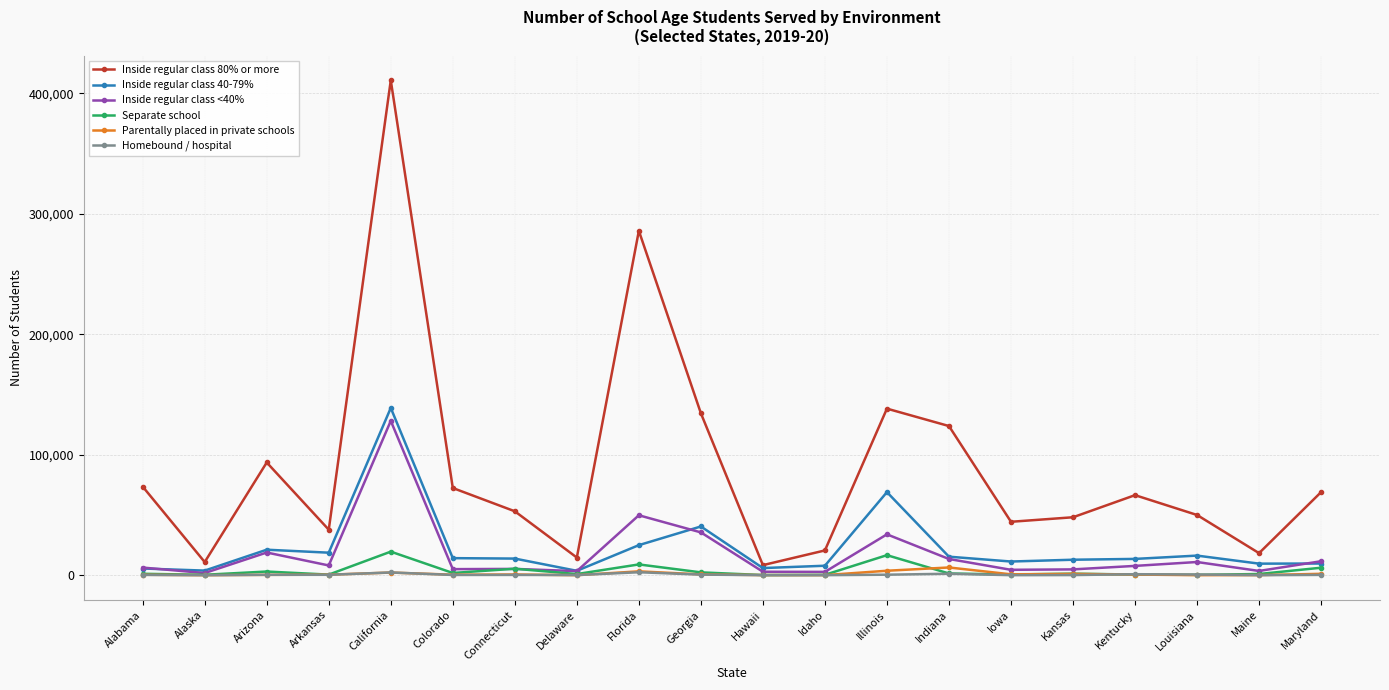

What value does the Separate school series have at Kentucky, to the nearest 10?

540